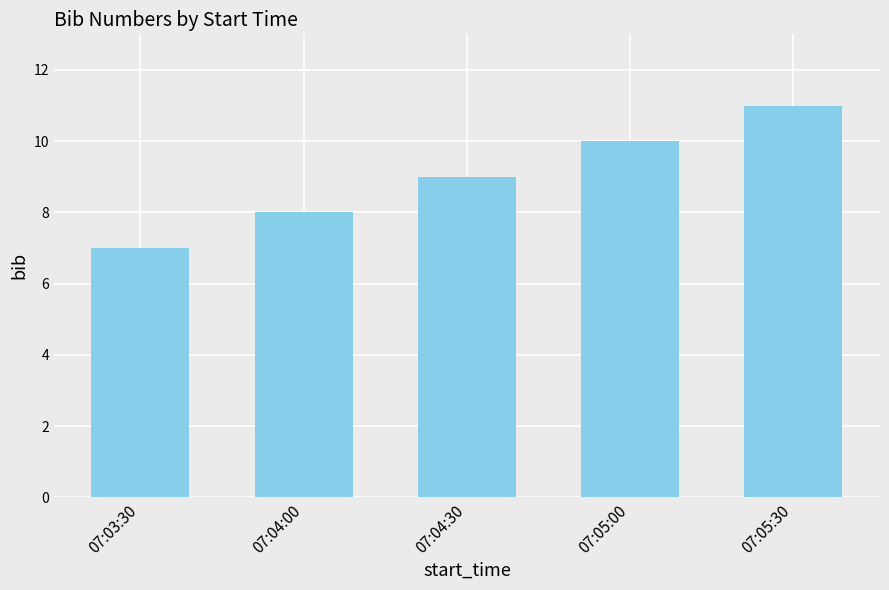

The value at 07:05:00 is 10. True or false?

True